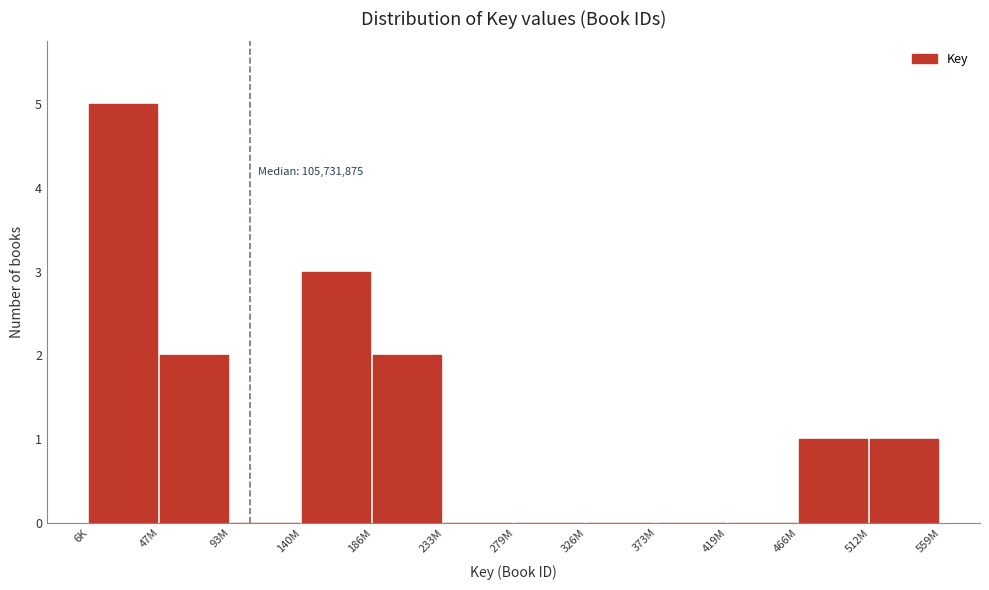

What is the change in value from 279M to 512M?

+1